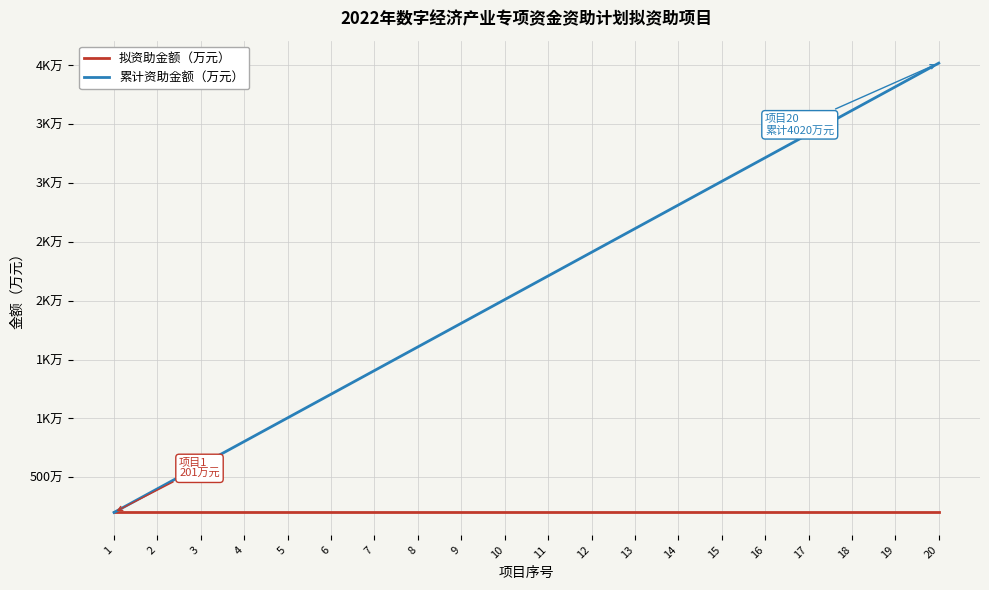

What is the spread (max minus min) of values at 13?

2412